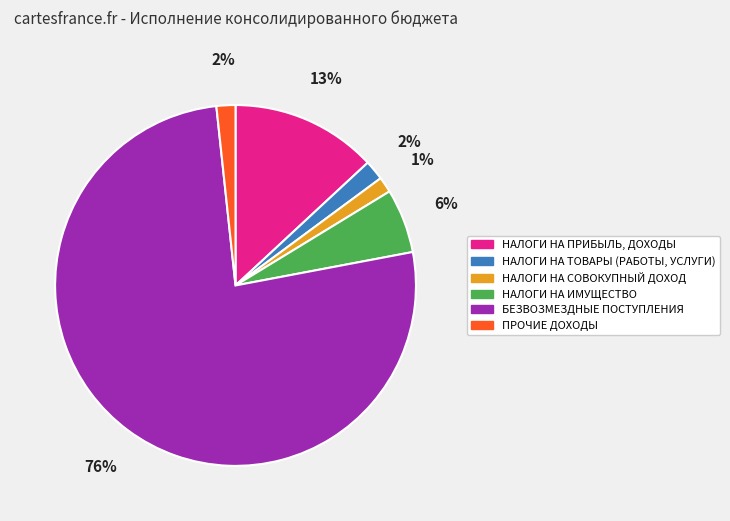

True or false: НАЛОГИ НА ПРИБЫЛЬ, ДОХОДЫ accounts for 1% of the total.

False